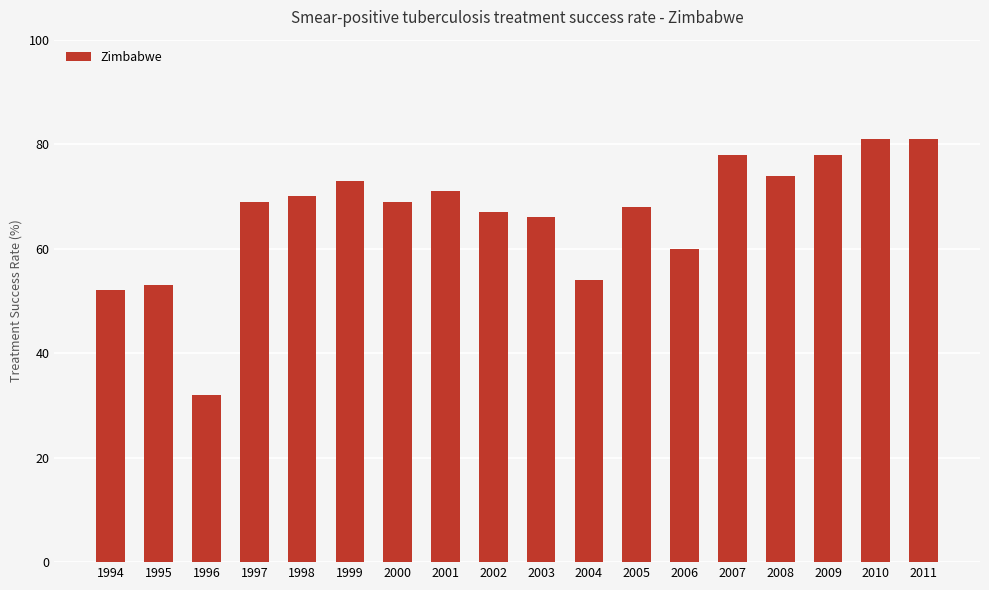

What is the value of the 4th bar from the left?

69